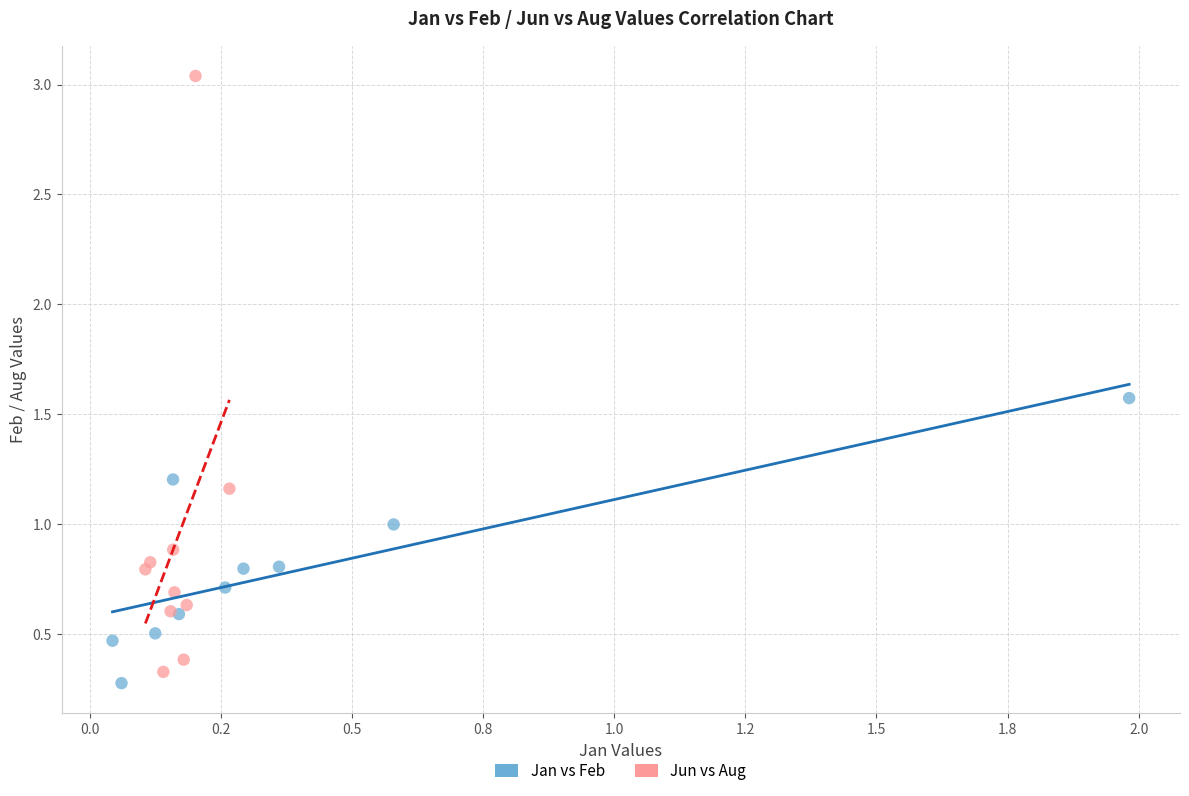

Which series has the widest spread of Y values?

Jun vs Aug